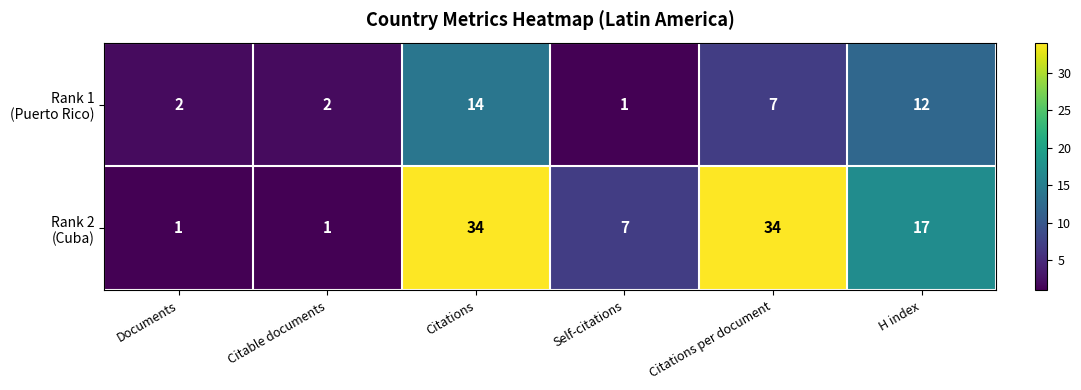

What is the difference between the highest and lowest values at H index?

5